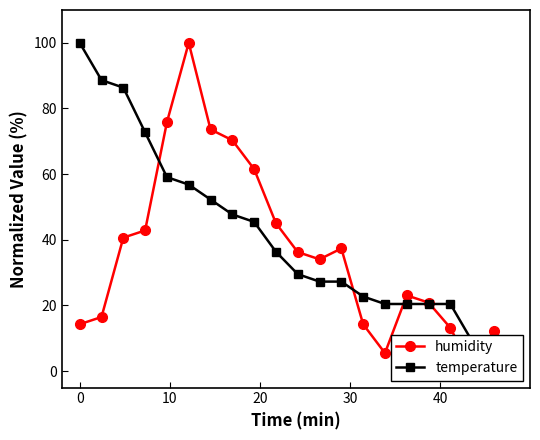

True or false: temperature has more than 0 interior local peaks.

False